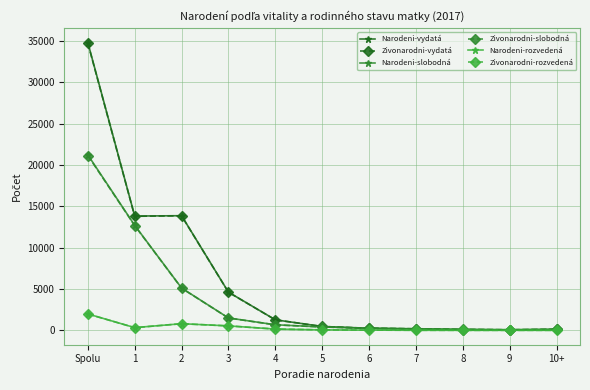

What is the label of the 2nd point from the left?

1